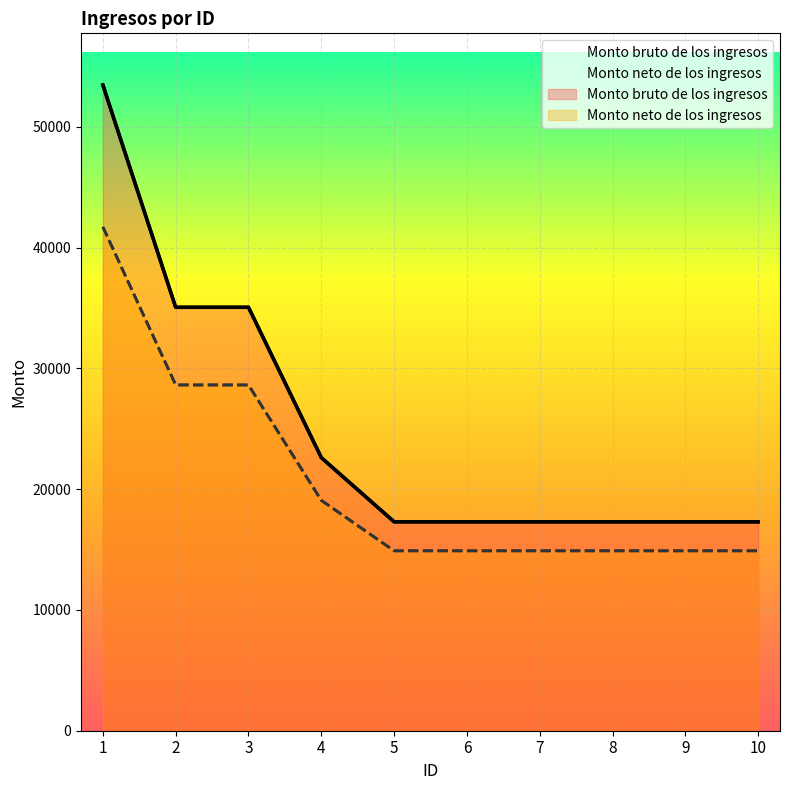

What is the value of the Monto neto de los ingresos point at the 6th from the left?

14898.0